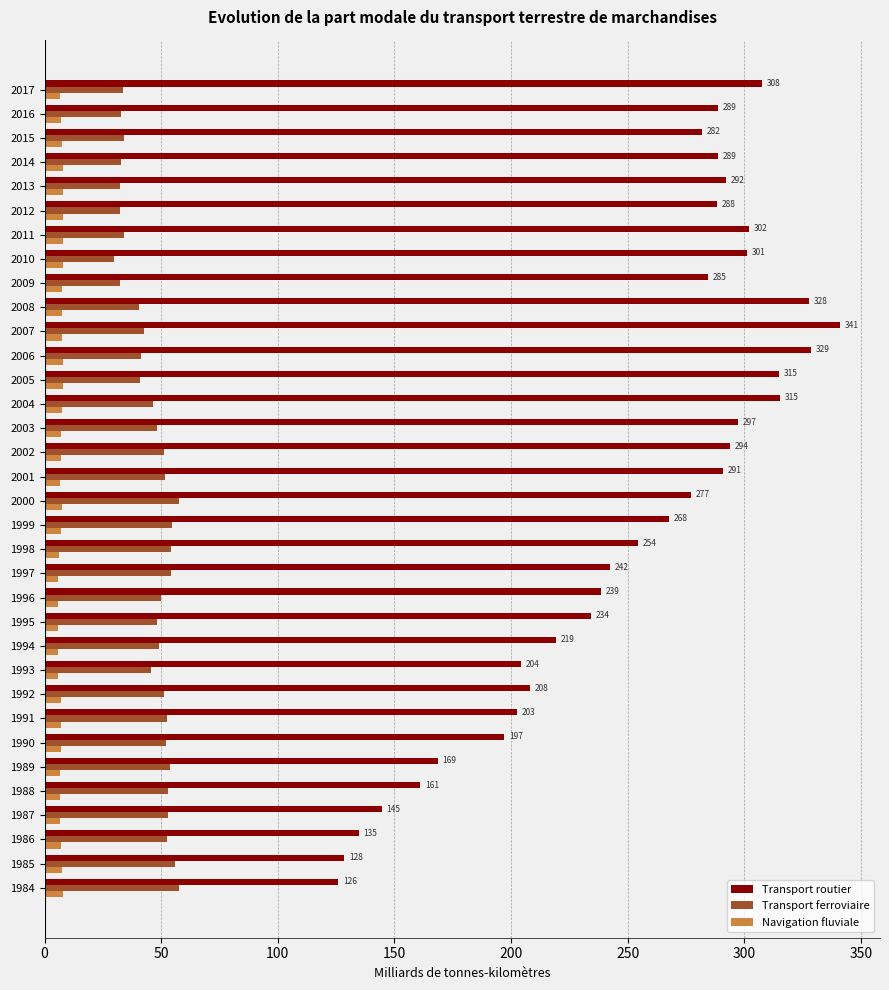

What is the difference between the maximum and second lowest values in the Transport ferroviaire series?

25.6